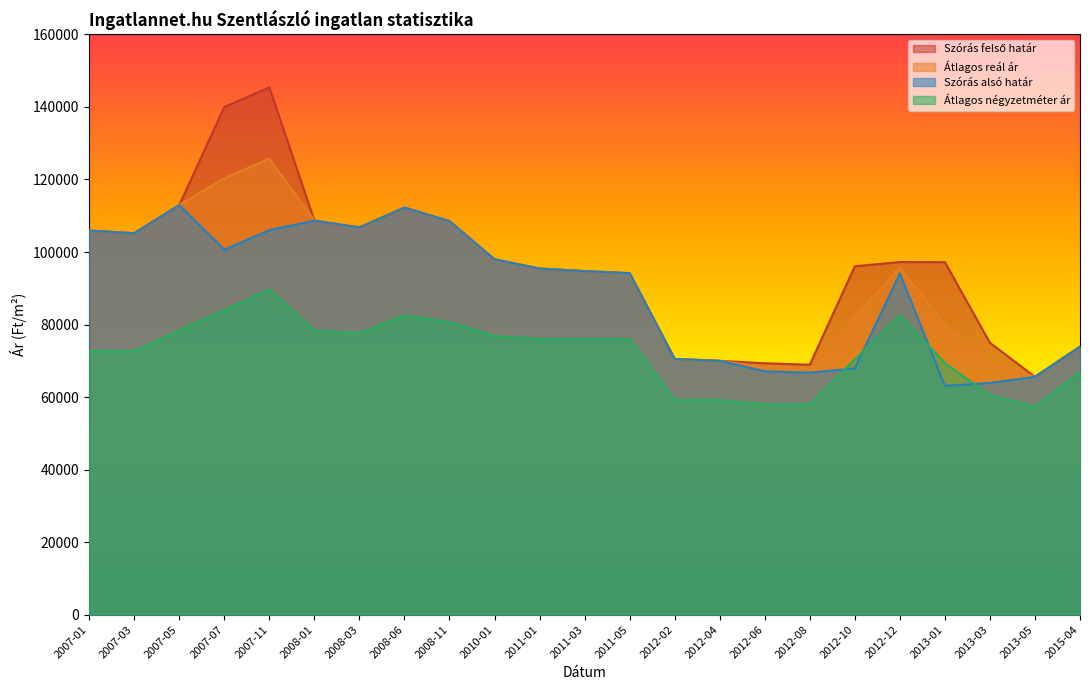

List the series in order of their peak value, highest first.

Szórás felső határ, Átlagos reál ár, Szórás alsó határ, Átlagos négyzetméter ár